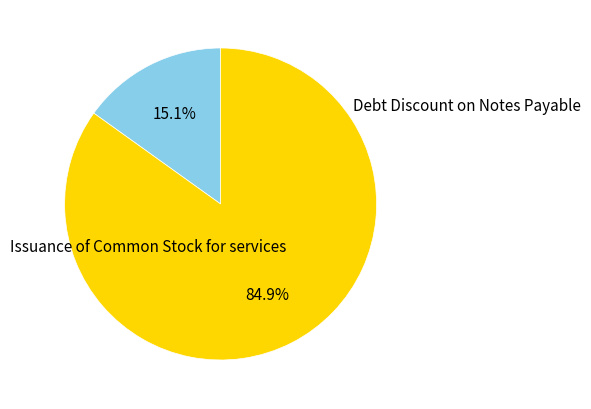

How many slices are in this pie chart?

2